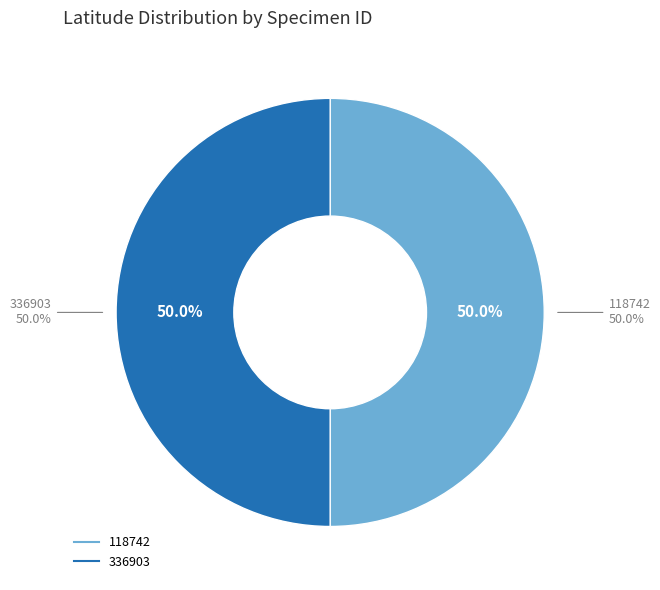

The 336903 slice represents 38% of the pie. True or false?

False